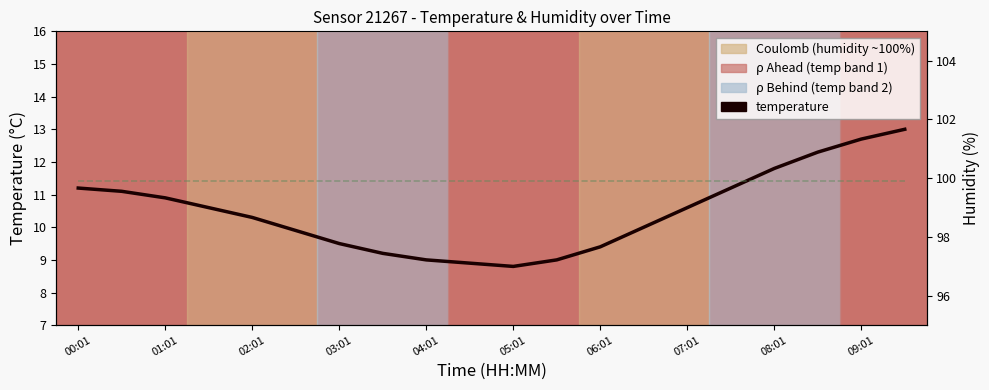

Rank the series at 03:01 from lowest to highest value.

temperature, humidity